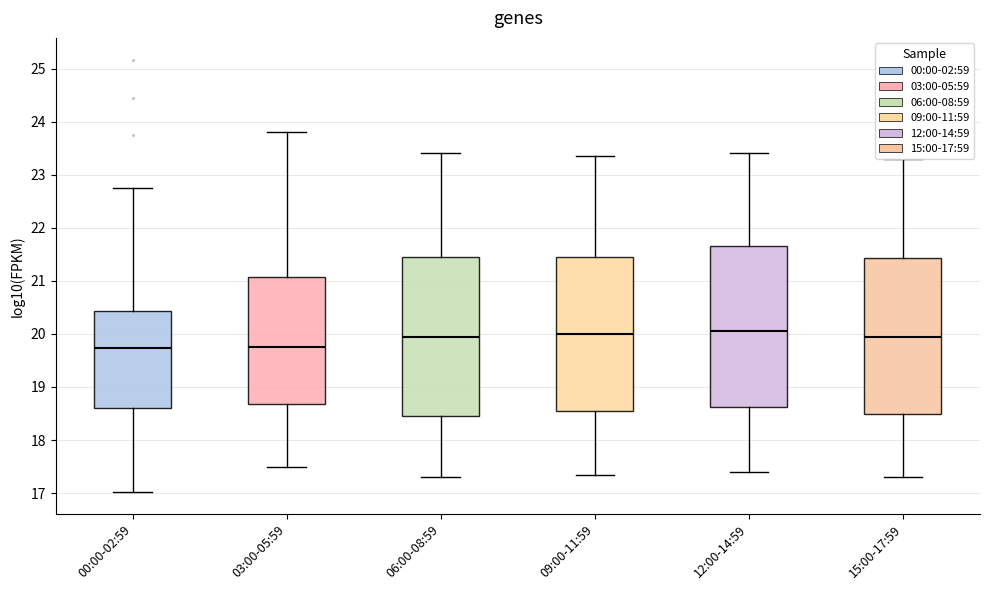

Where does the lower whisker of the box for 00:00-02:59 end on the y-axis? The values are not printed on the chart, so give them approximately, as read against the axis.

17.0